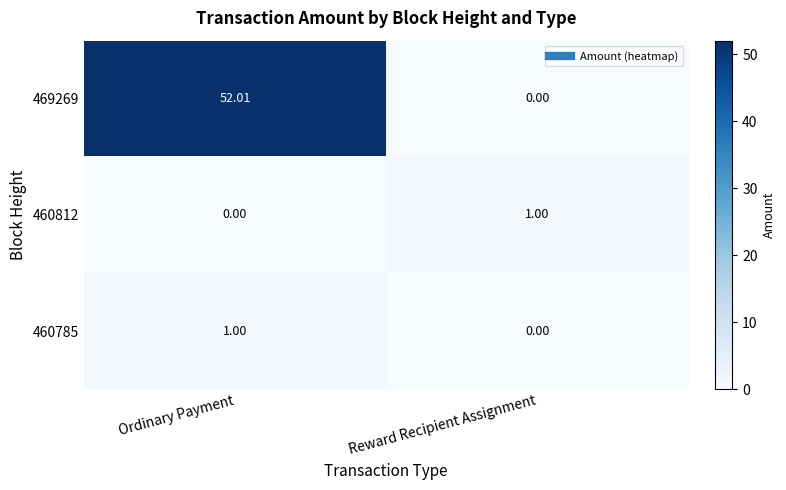

At which label is 460785 closest to 0?

Reward Recipient Assignment